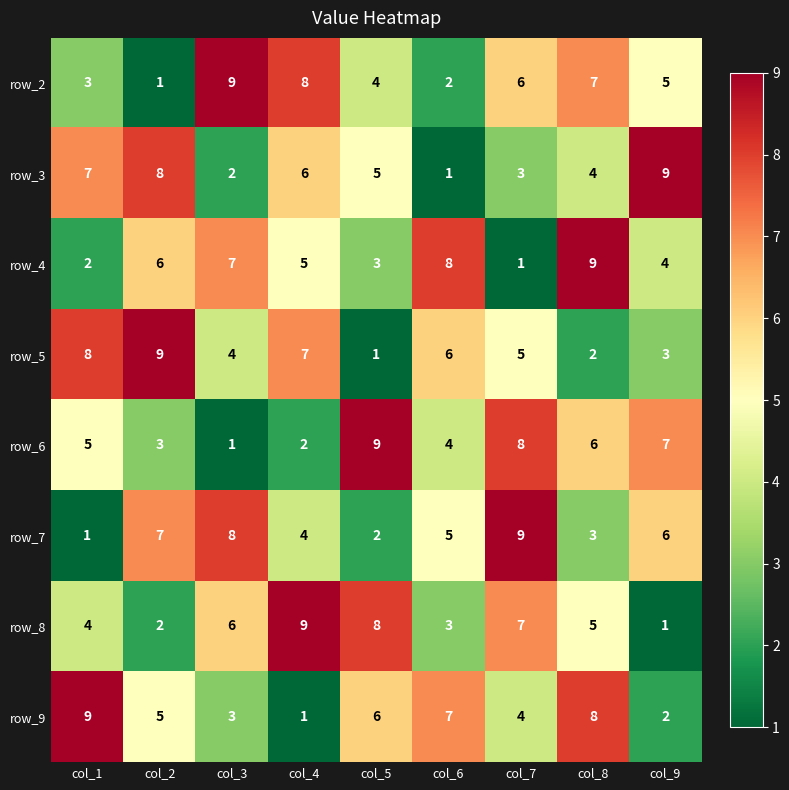

What is the greatest value displayed?

9